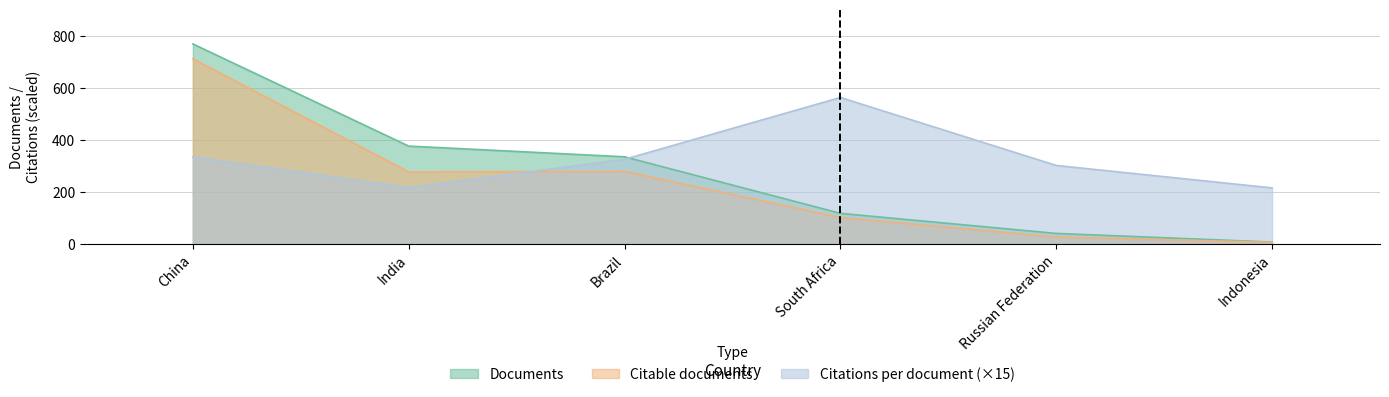

What is the difference between the highest and lowest values at South Africa?

460.6